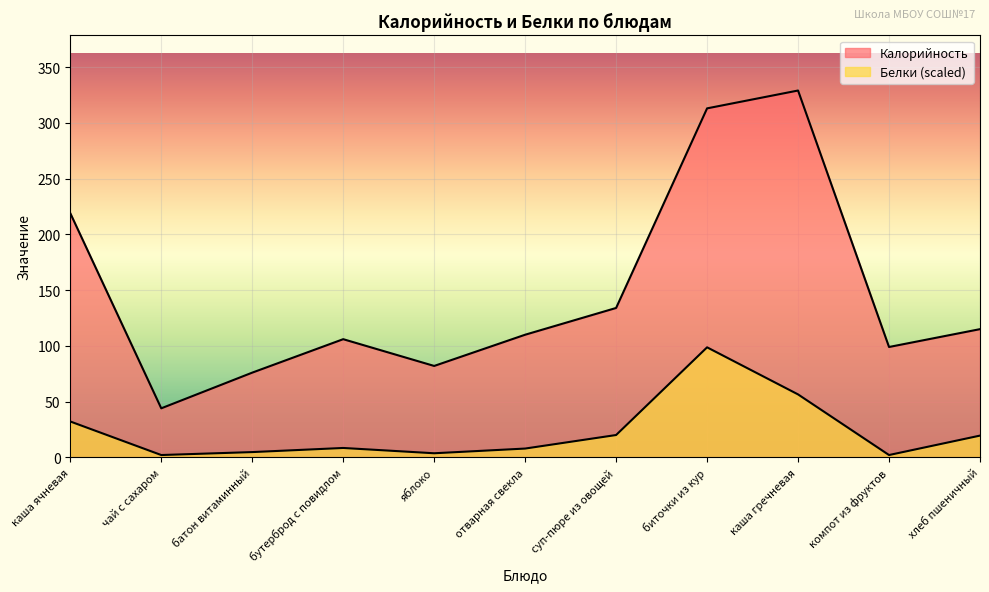

What position from the right is бутерброд с повидлом?

8